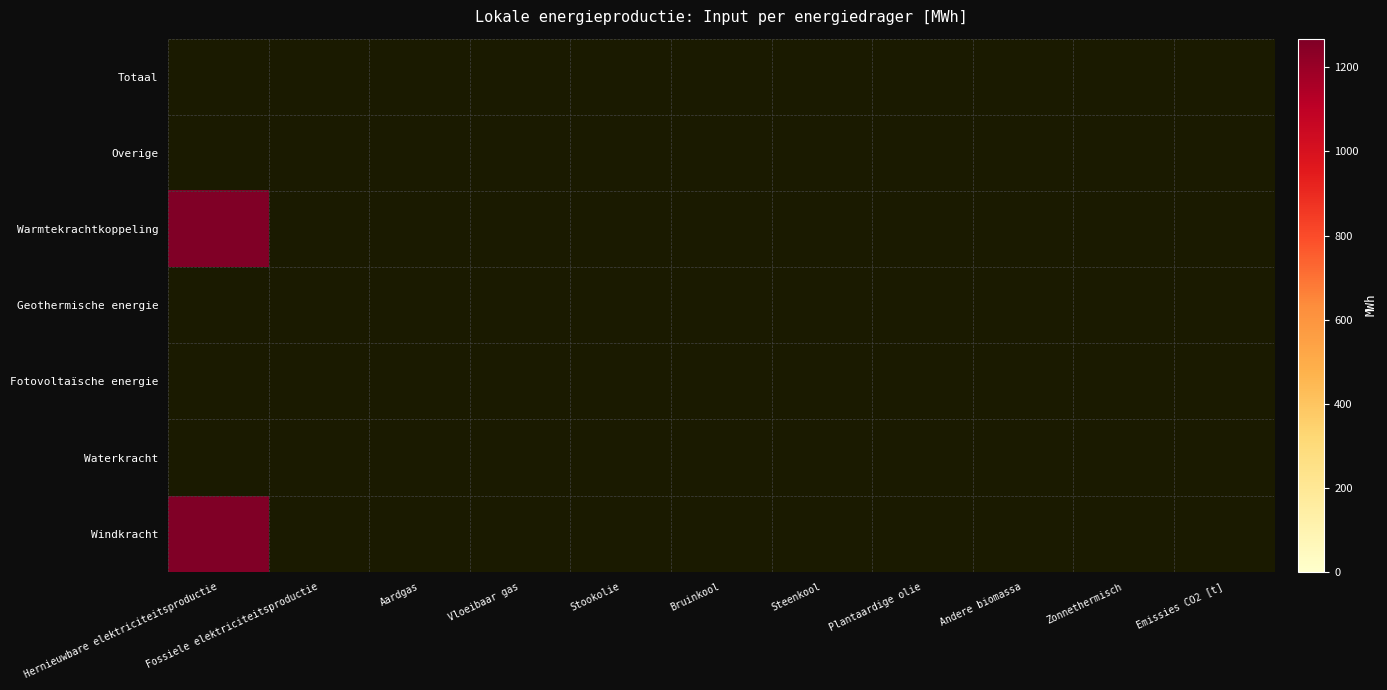

Which has a higher value, Hernieuwbare elektriciteitsproductie or Fossiele elektriciteitsproductie?

Hernieuwbare elektriciteitsproductie